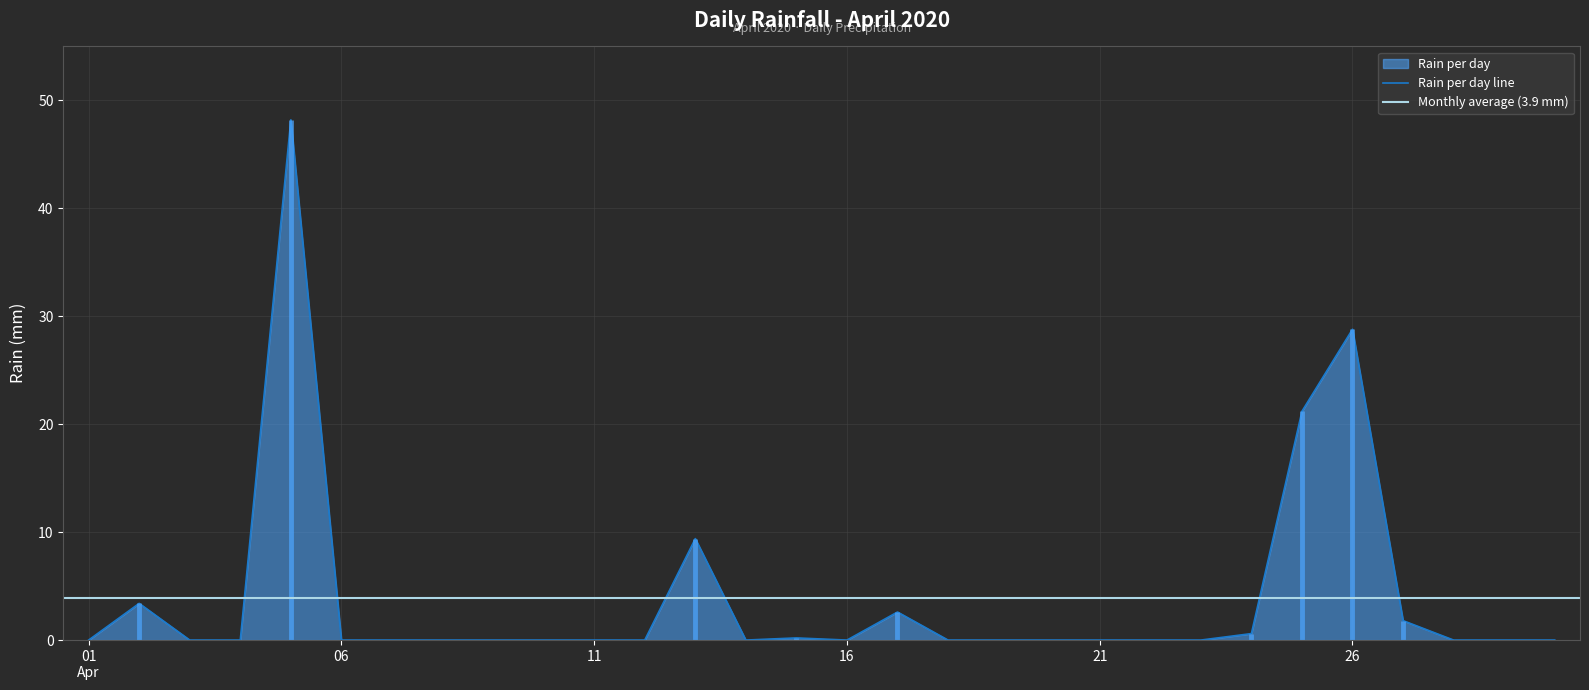

Reading right to left, list all the values displayed in this chart.

0.0	0.0	0.0	1.8	28.8	21.2	0.6	0.0	0.0	0.0	0.0	0.0	0.0	2.6	0.0	0.2	0.0	9.4	0.0	0.0	0.0	0.0	0.0	0.0	0.0	48.2	0.0	0.0	3.4	0.0